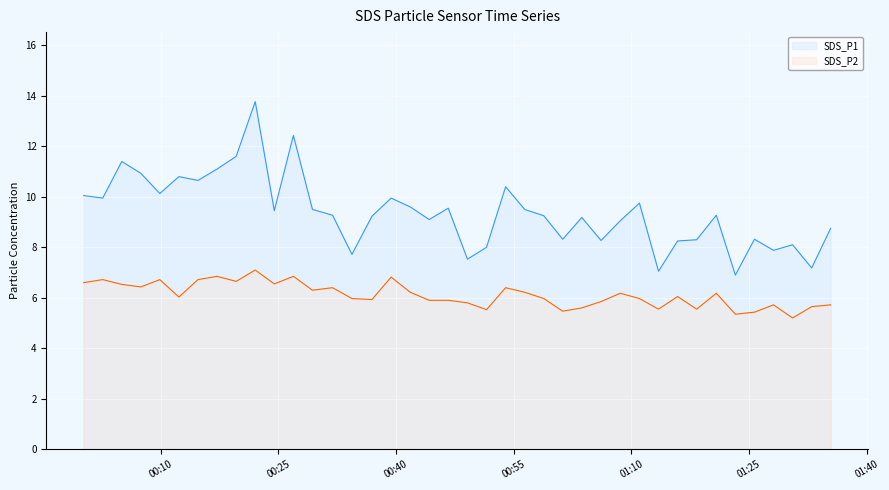

What are all the series names shown in the legend?

SDS_P1, SDS_P2